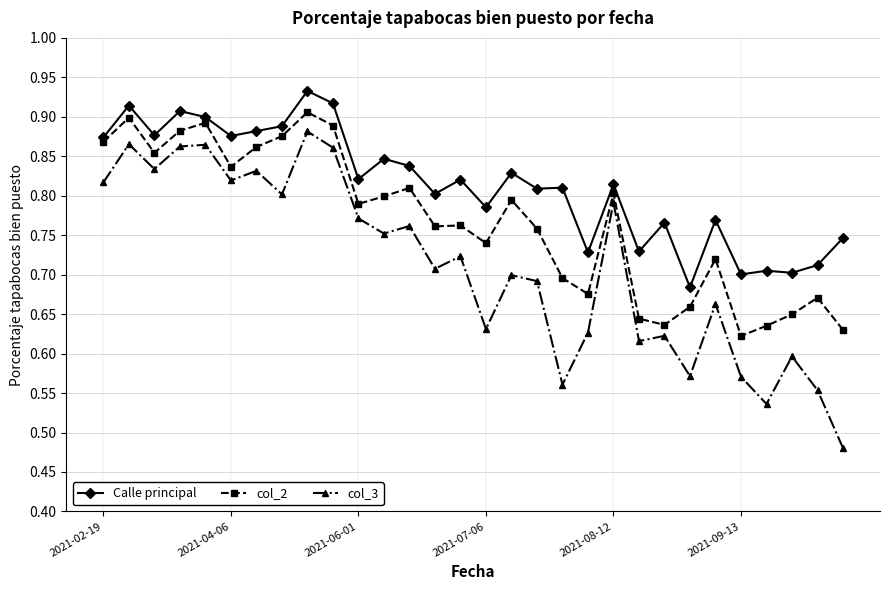

Which series has the largest range (max minus min)?

col_3